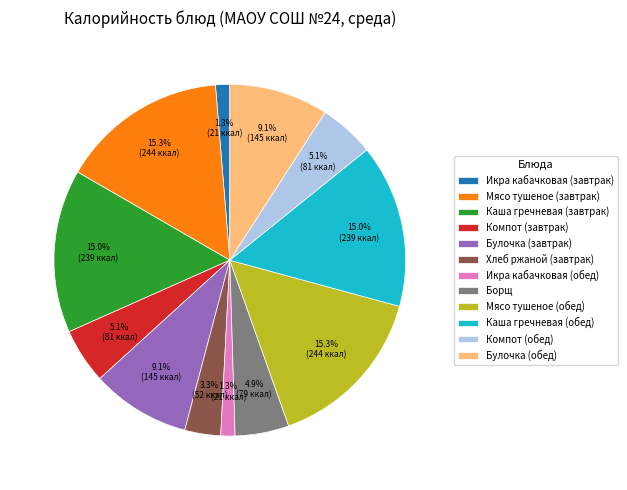

The Компот (завтрак) slice represents 1% of the pie. True or false?

False